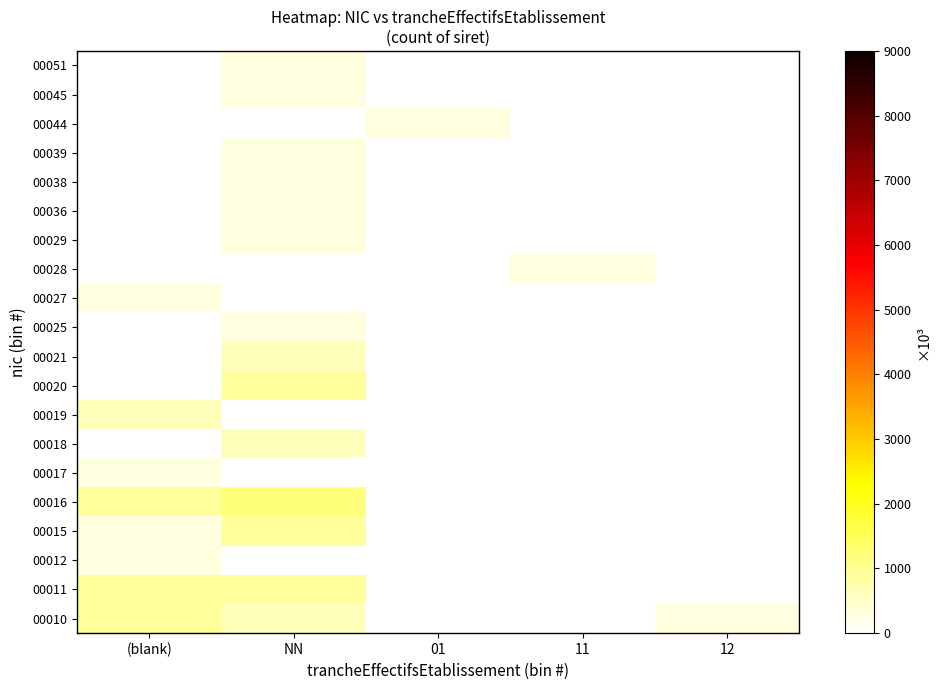

Reading left to right, list all the values displayed in this chart.

00010: (blank)=900	NN=600	01=0	11=0	12=300
00011: (blank)=900	NN=900	01=0	11=0	12=0
00012: (blank)=300	NN=0	01=0	11=0	12=0
00015: (blank)=300	NN=900	01=0	11=0	12=0
00016: (blank)=900	NN=1200	01=0	11=0	12=0
00017: (blank)=300	NN=0	01=0	11=0	12=0
00018: (blank)=0	NN=600	01=0	11=0	12=0
00019: (blank)=600	NN=0	01=0	11=0	12=0
00020: (blank)=0	NN=900	01=0	11=0	12=0
00021: (blank)=0	NN=600	01=0	11=0	12=0
00025: (blank)=0	NN=300	01=0	11=0	12=0
00027: (blank)=300	NN=0	01=0	11=0	12=0
00028: (blank)=0	NN=0	01=0	11=300	12=0
00029: (blank)=0	NN=300	01=0	11=0	12=0
00036: (blank)=0	NN=300	01=0	11=0	12=0
00038: (blank)=0	NN=300	01=0	11=0	12=0
00039: (blank)=0	NN=300	01=0	11=0	12=0
00044: (blank)=0	NN=0	01=300	11=0	12=0
00045: (blank)=0	NN=300	01=0	11=0	12=0
00051: (blank)=0	NN=300	01=0	11=0	12=0